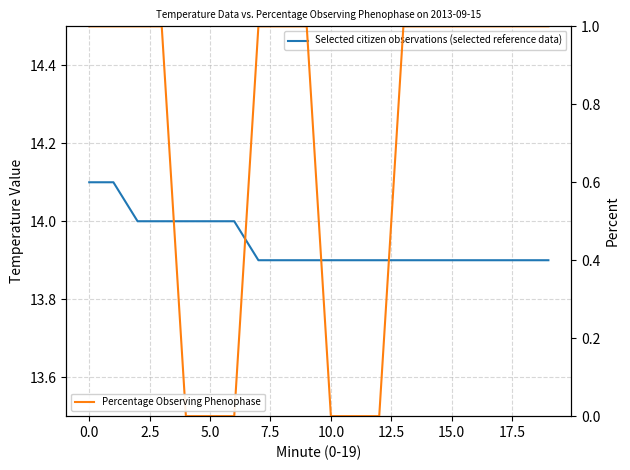

True or false: Percentage Observing Phenophase and Selected citizen observations (selected reference data) cross at least once.

False